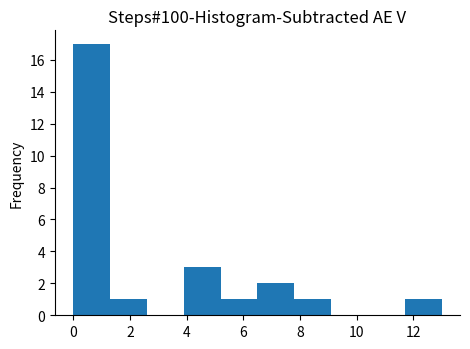

Which range on the x-axis has the tallest bar?

0.0 to 1.3